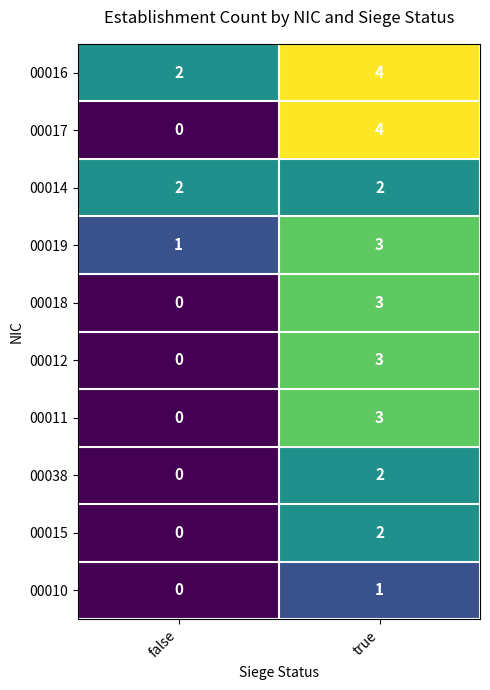

At which category is the sum across all series the highest?

true